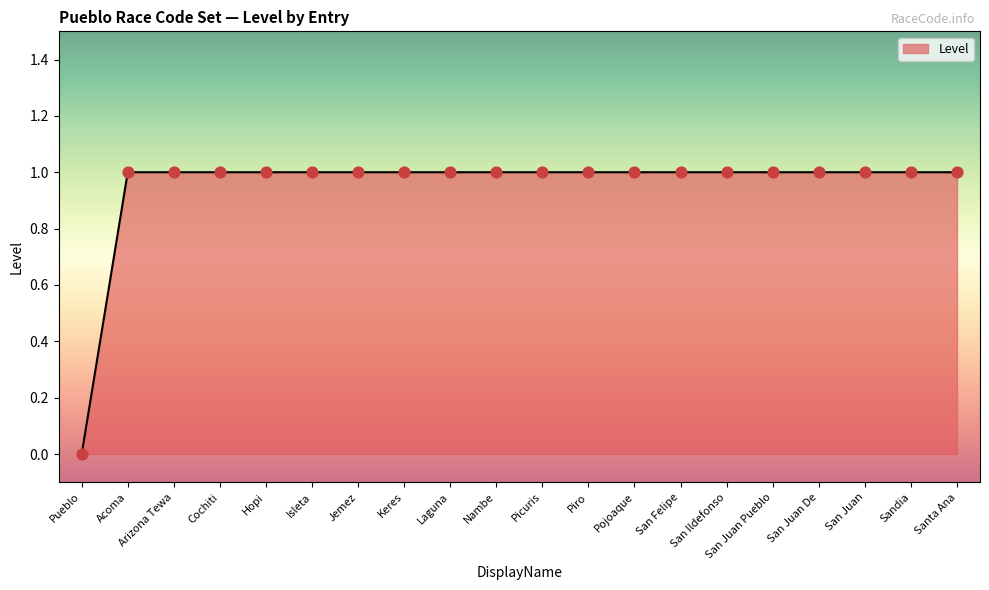

Approximately how many times larger is the value at San Juan Pueblo compared to Keres?

1.0